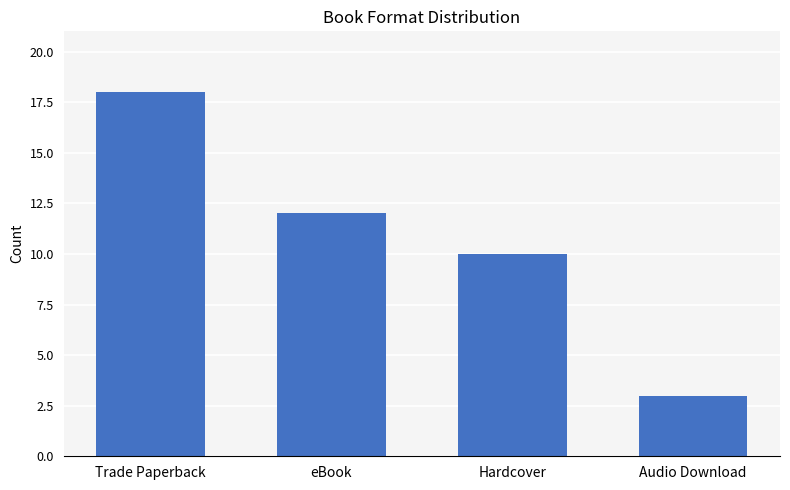

Reading left to right, what are all the values shown in this chart?

18	12	10	3